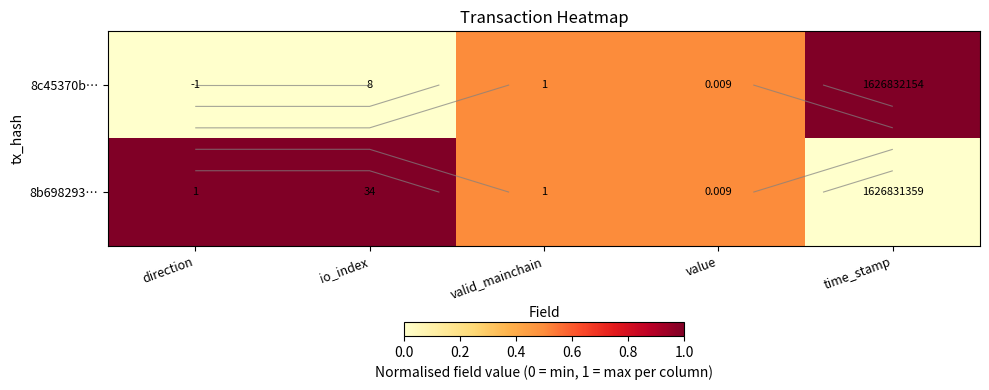

The 8b698293… series shows 0.2 at direction. True or false?

False